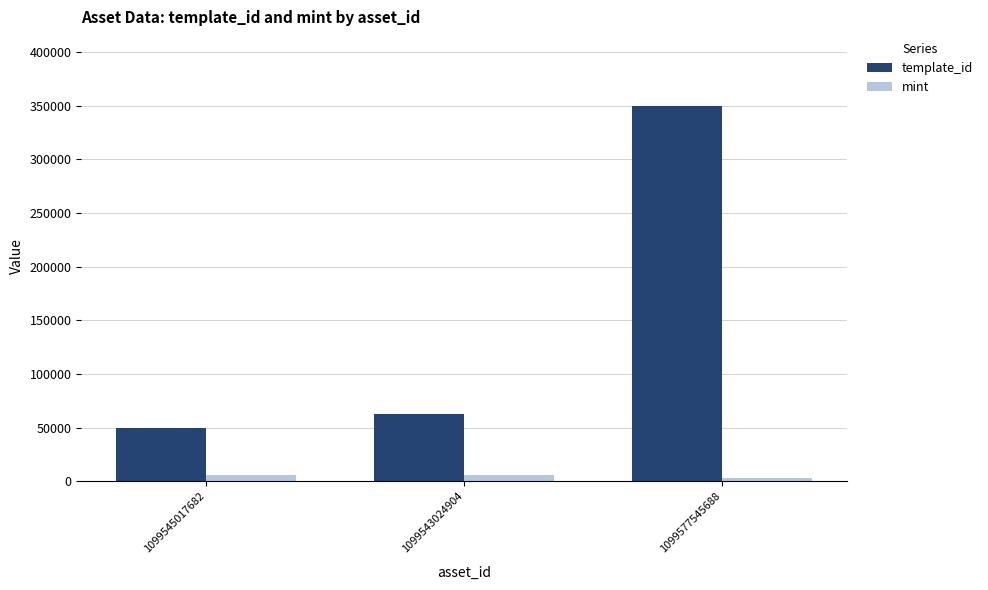

Which series changed the most between 1099545017682 and 1099577545688?

template_id